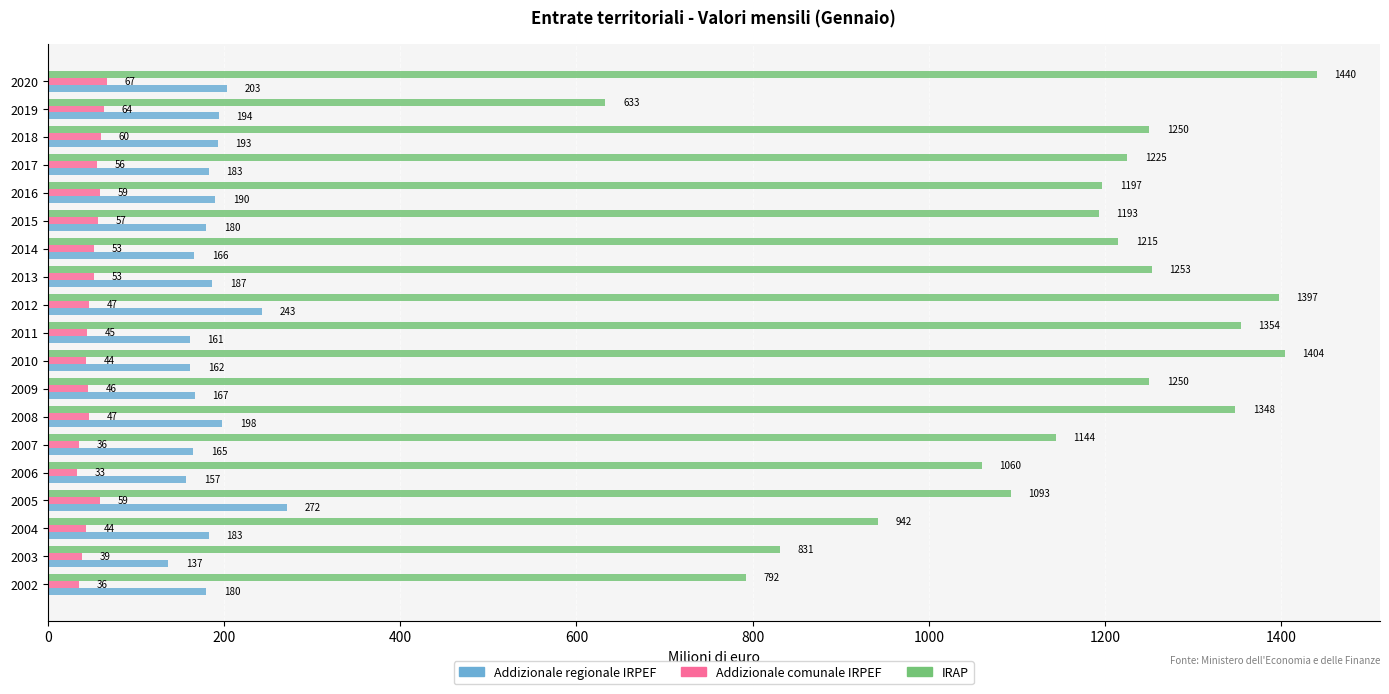

How many values in the Addizionale regionale IRPEF series are below 183?

9